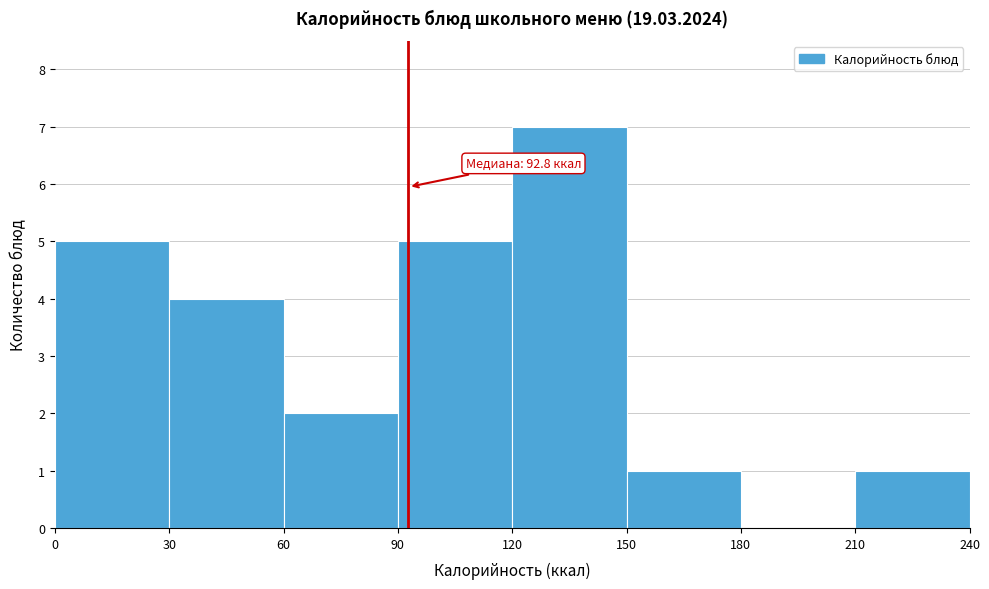

Which range on the x-axis has the tallest bar?

120 to 150